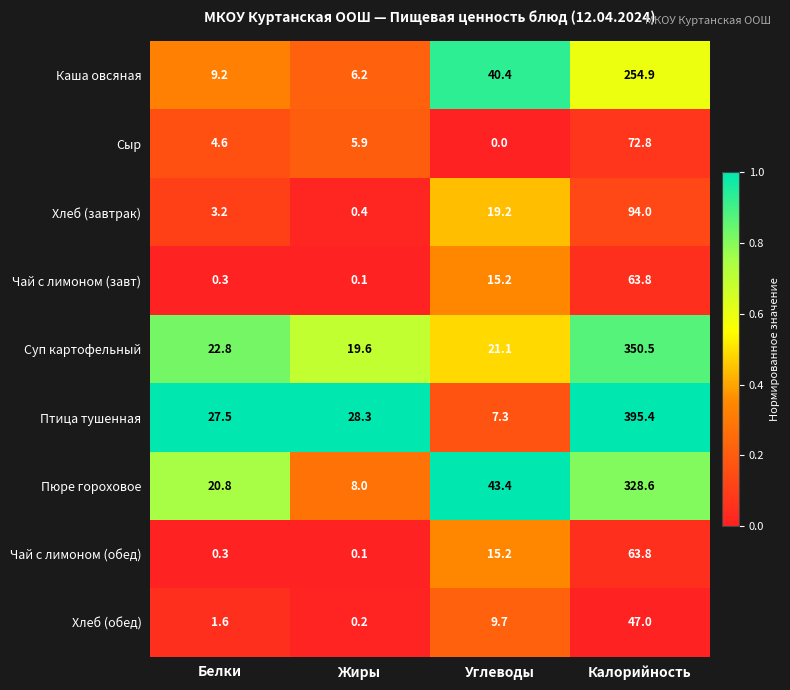

At how many categories does at least one series exceed 0?

4